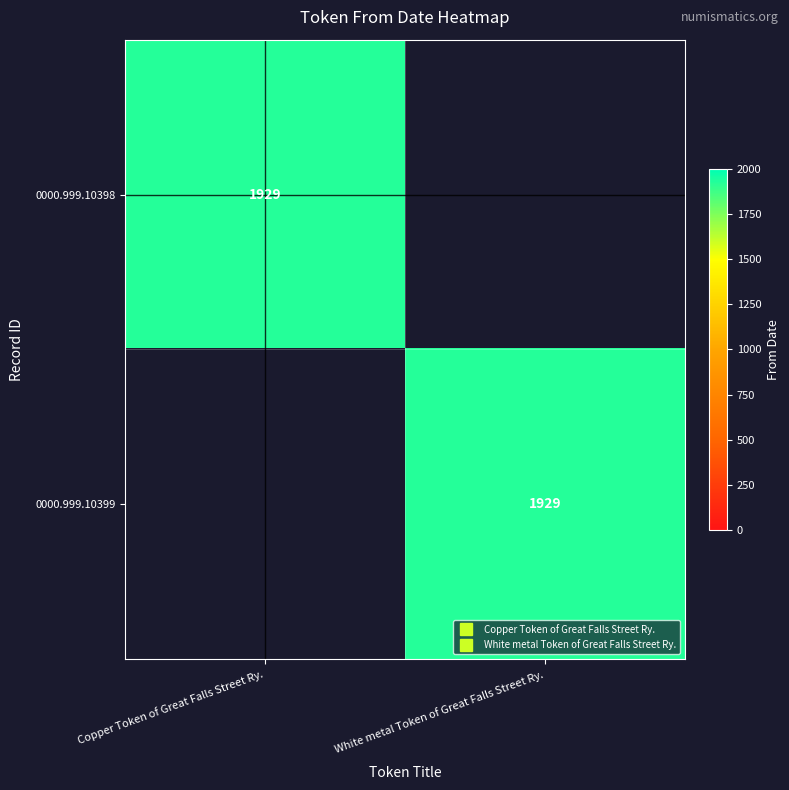

Rank the series by their maximum value, from highest to lowest.

0000.999.10398, 0000.999.10399